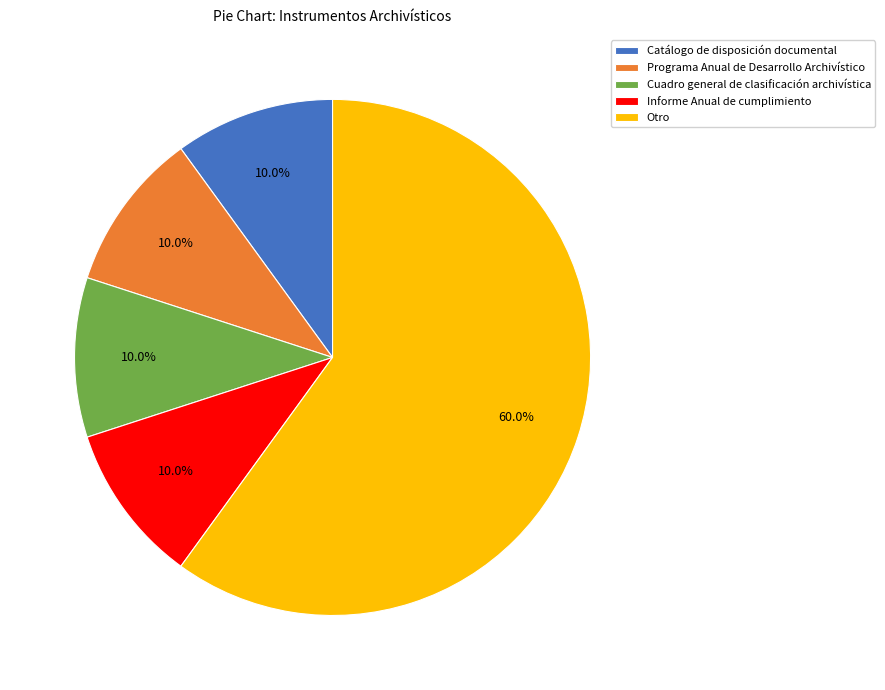

Count the number of slices in the pie.

5